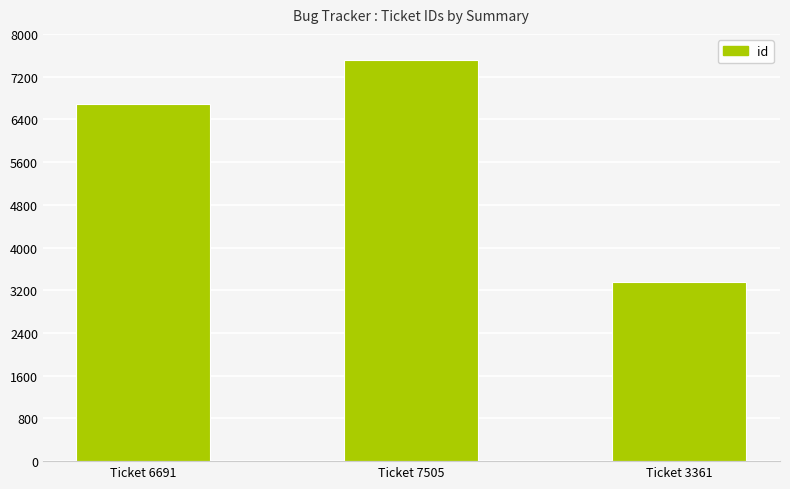

What is the sum of the values at Ticket 3361 and Ticket 6691?

10052